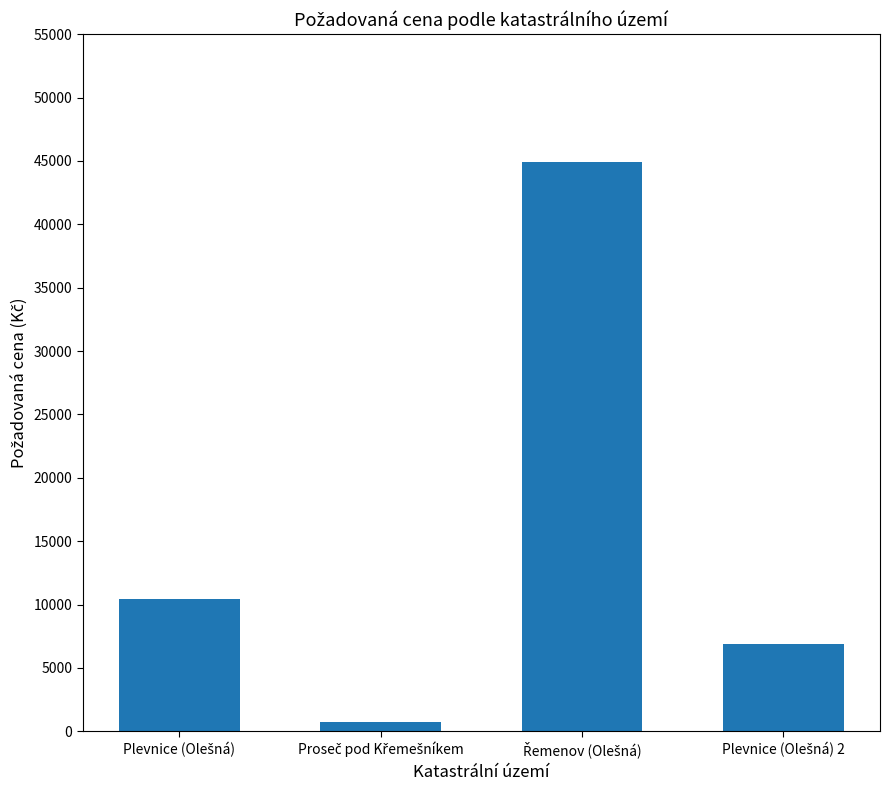

What is the value of the 3rd bar from the left?

44909